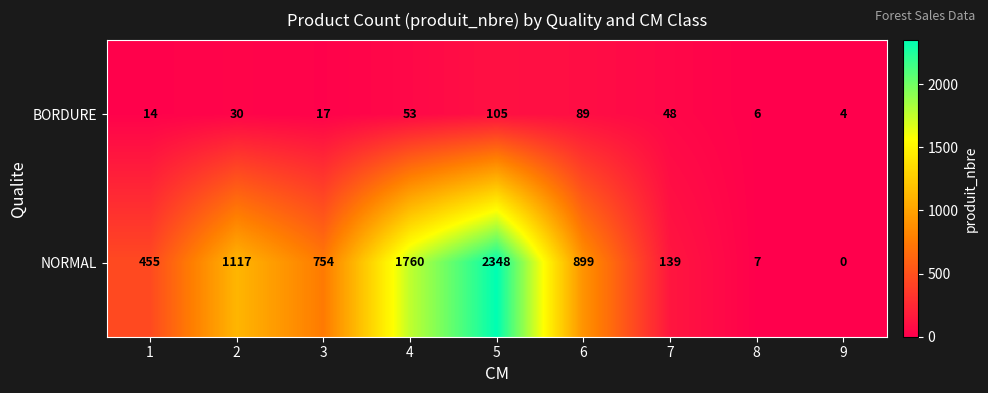

At which category is the sum across all series the highest?

5